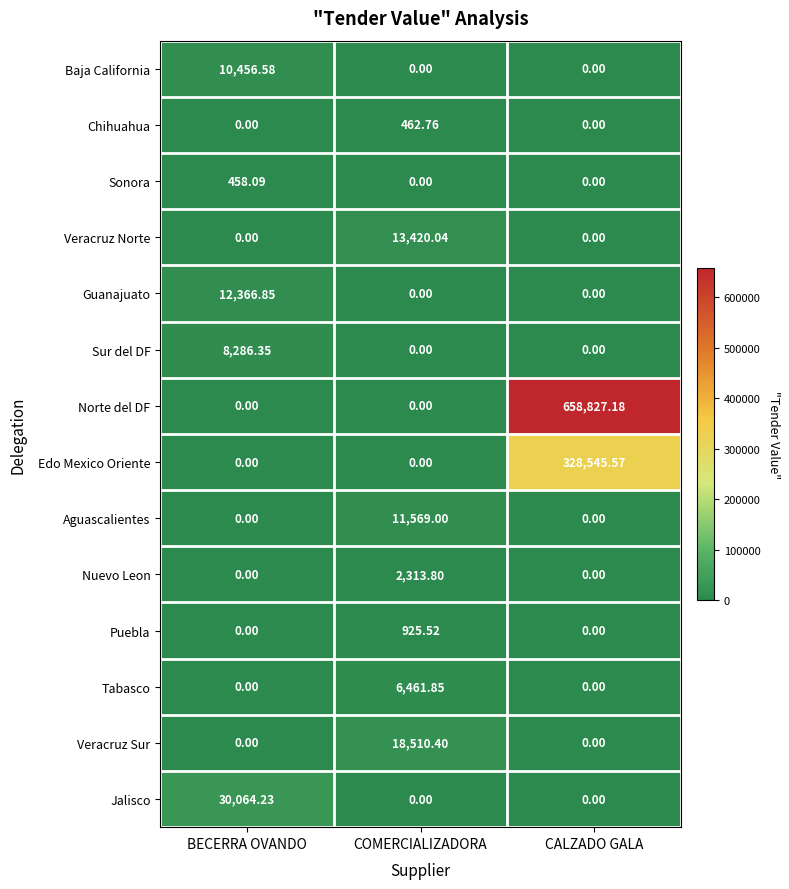

At which category is the sum across all series the highest?

CALZADO GALA